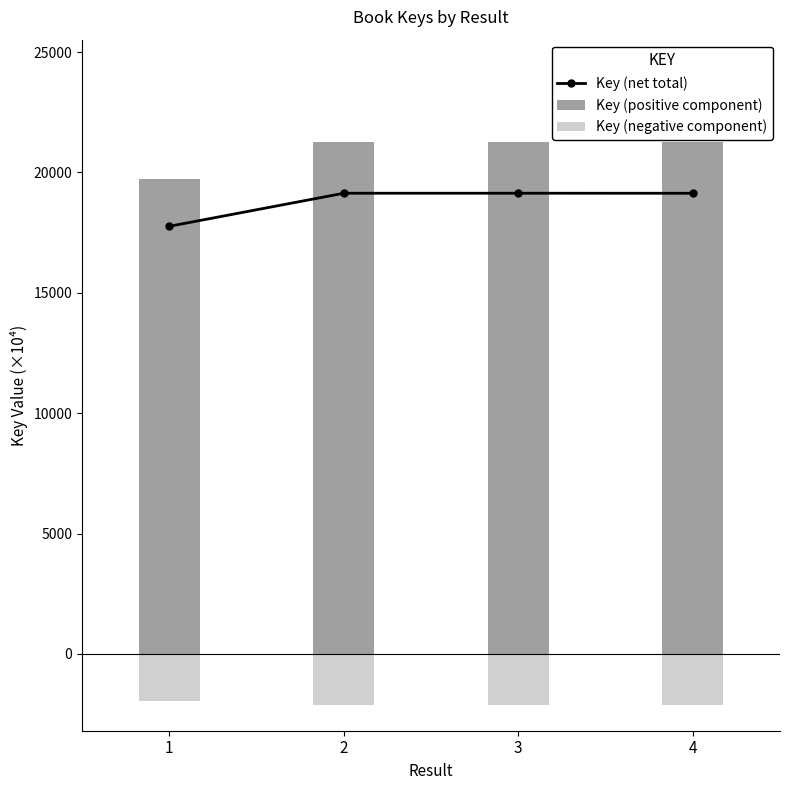

Which series has the widest spread of values?

Key (positive component)